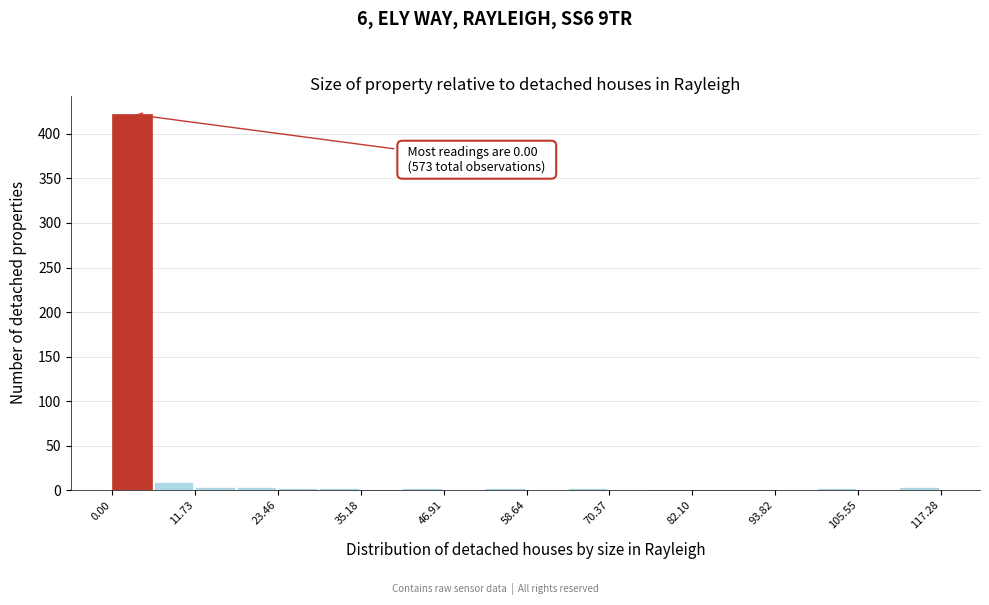

Read against the x-axis, roughly where is the centre of the tallest bar?

2